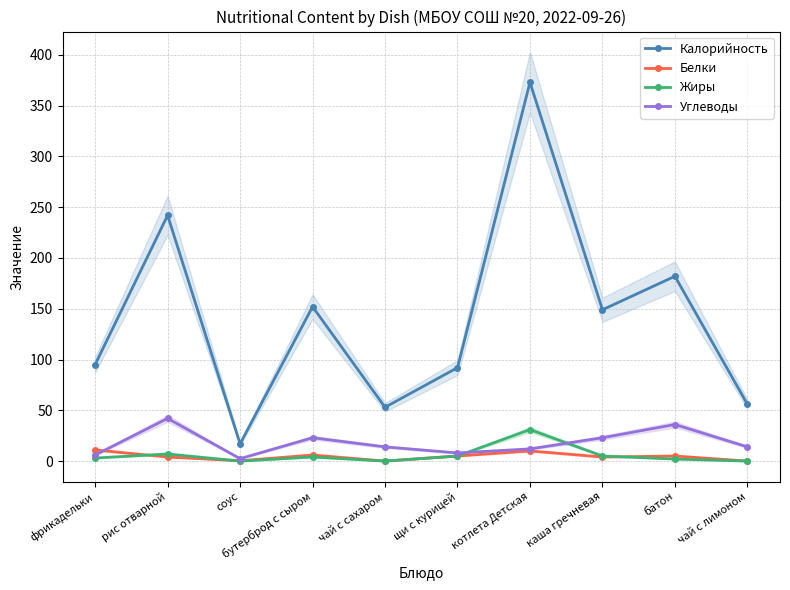

How many data points in Углеводы are less than 14?

4